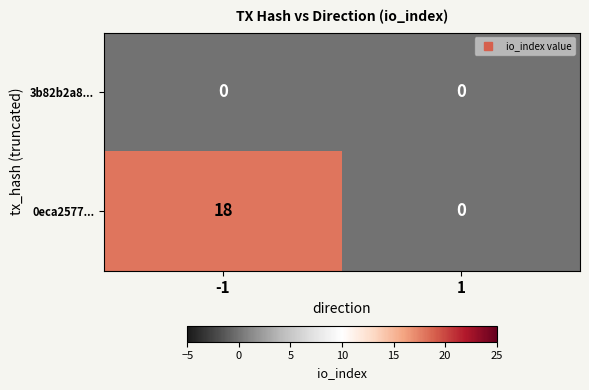

What is the total value across all series at -1?

18